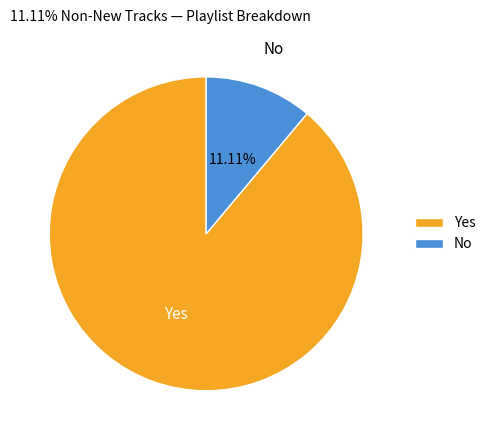

Is the sum of Yes and No greater than half?

Yes